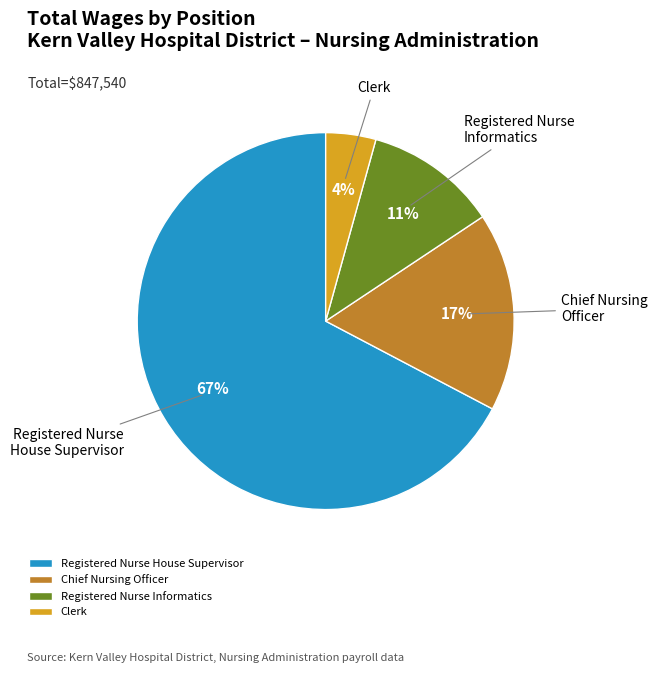

Count the number of slices in the pie.

4